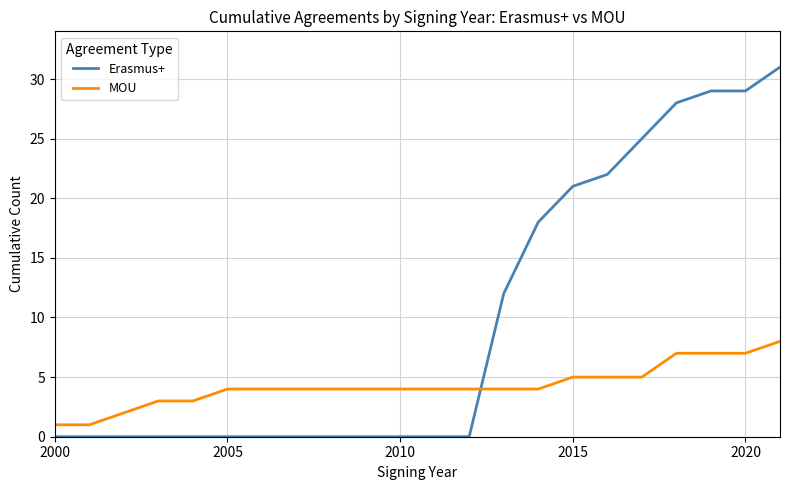

What is the average value of the Erasmus+ series?

10